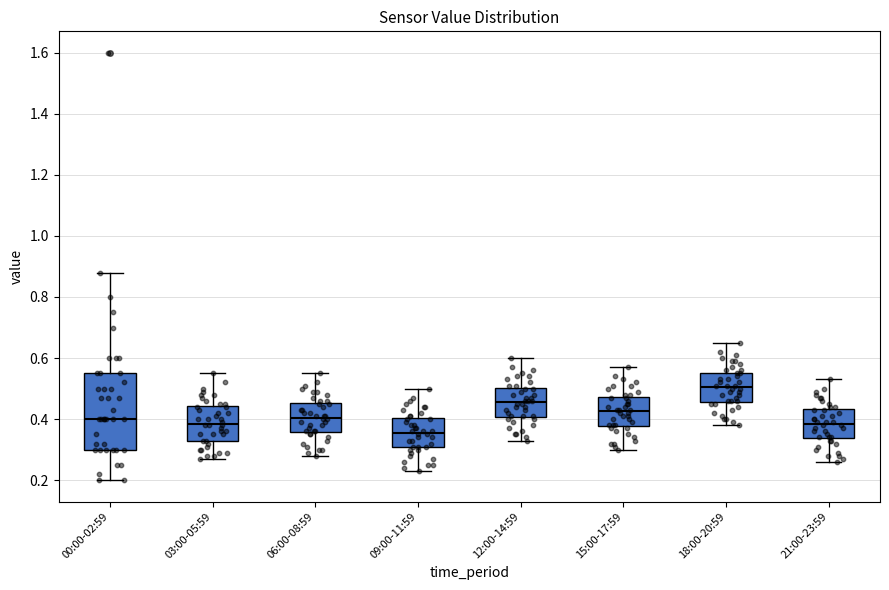

Which box's median line is the highest?

18:00-20:59